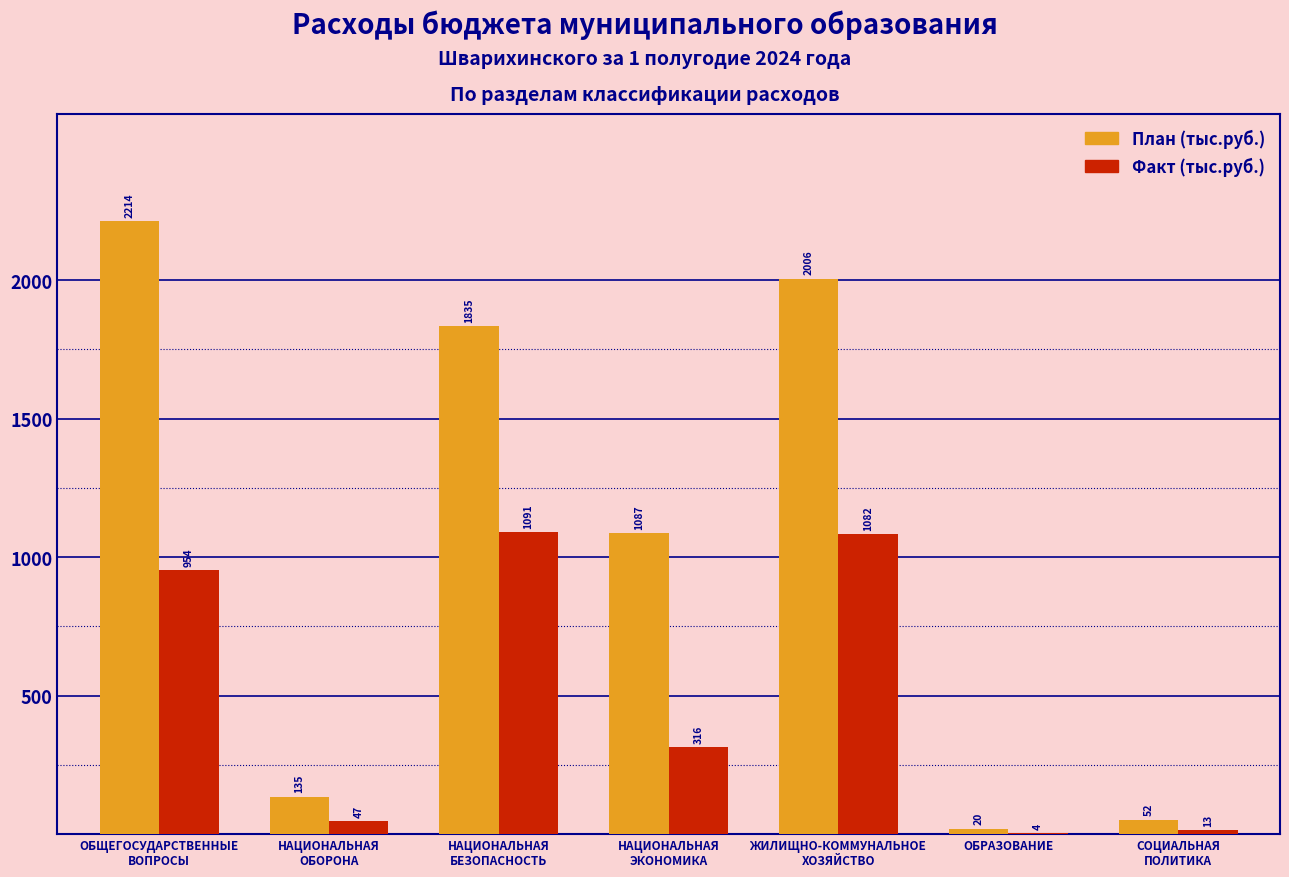

Which series has the largest total across all categories?

План (тыс.руб.)